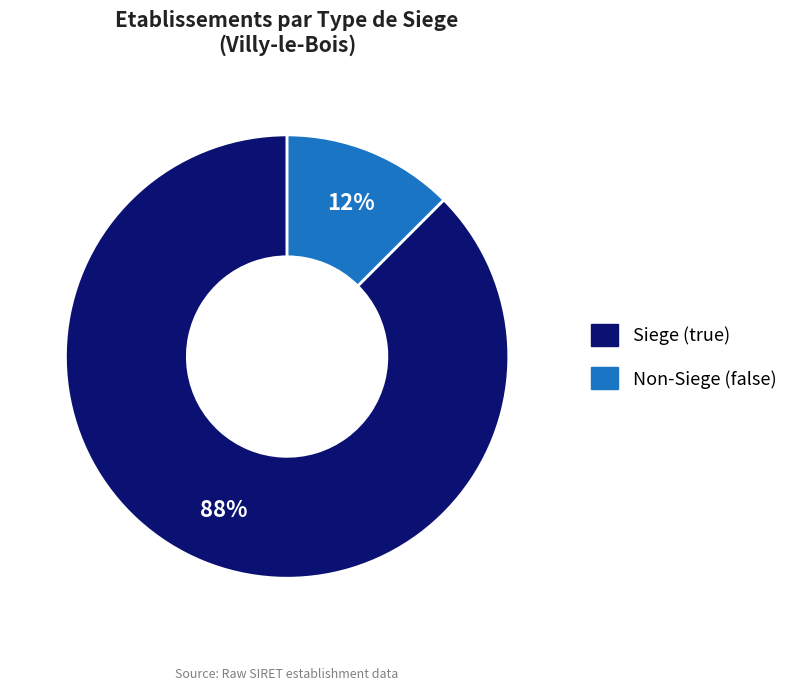

Does any single category account for the majority?

Yes